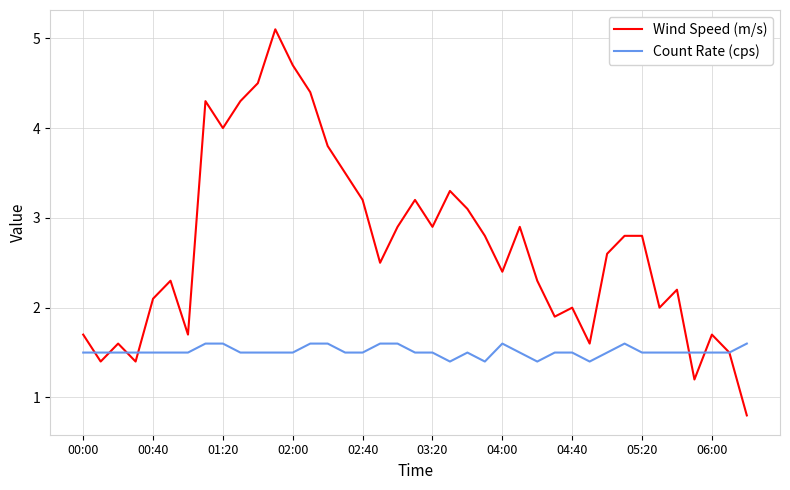

List the series in order of their peak value, highest first.

Wind Speed (m/s), Count Rate (cps)